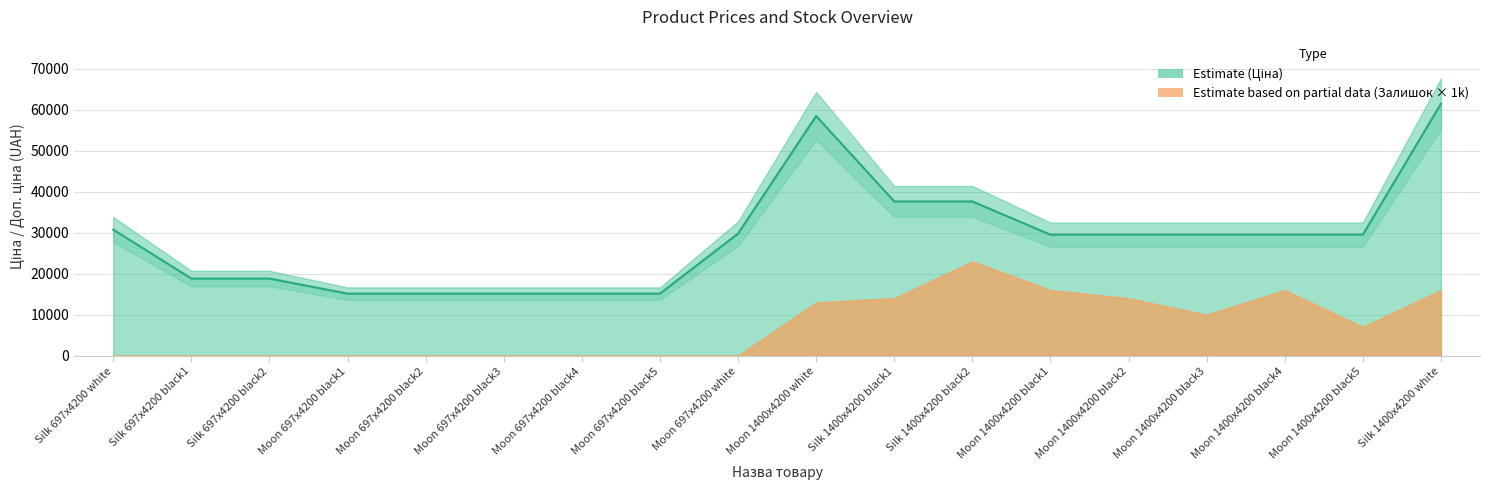

How many interior local valleys does the Залишок series have?

2